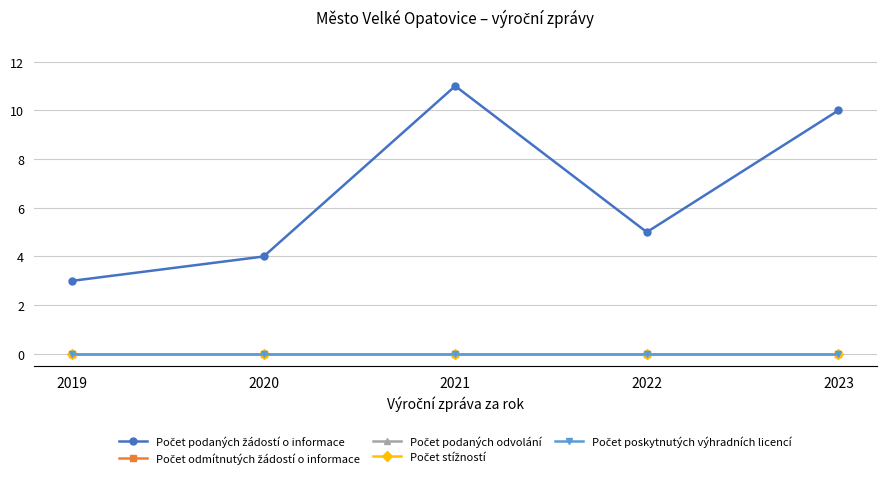

Reading left to right, extract all data points from this chart.

Počet podaných žádostí o informace: 3	4	11	5	10
Počet odmítnutých žádostí o informace: 0	0	0	0	0
Počet podaných odvolání: 0	0	0	0	0
Počet stížností: 0	0	0	0	0
Počet poskytnutých výhradních licencí: 0	0	0	0	0